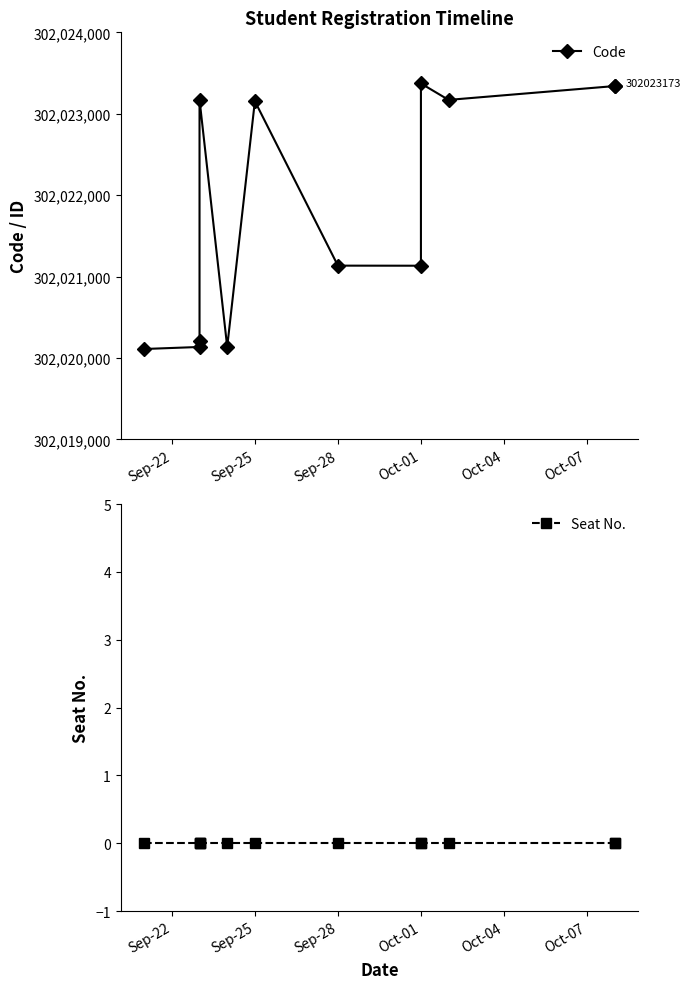

How many series are shown in this chart?

2